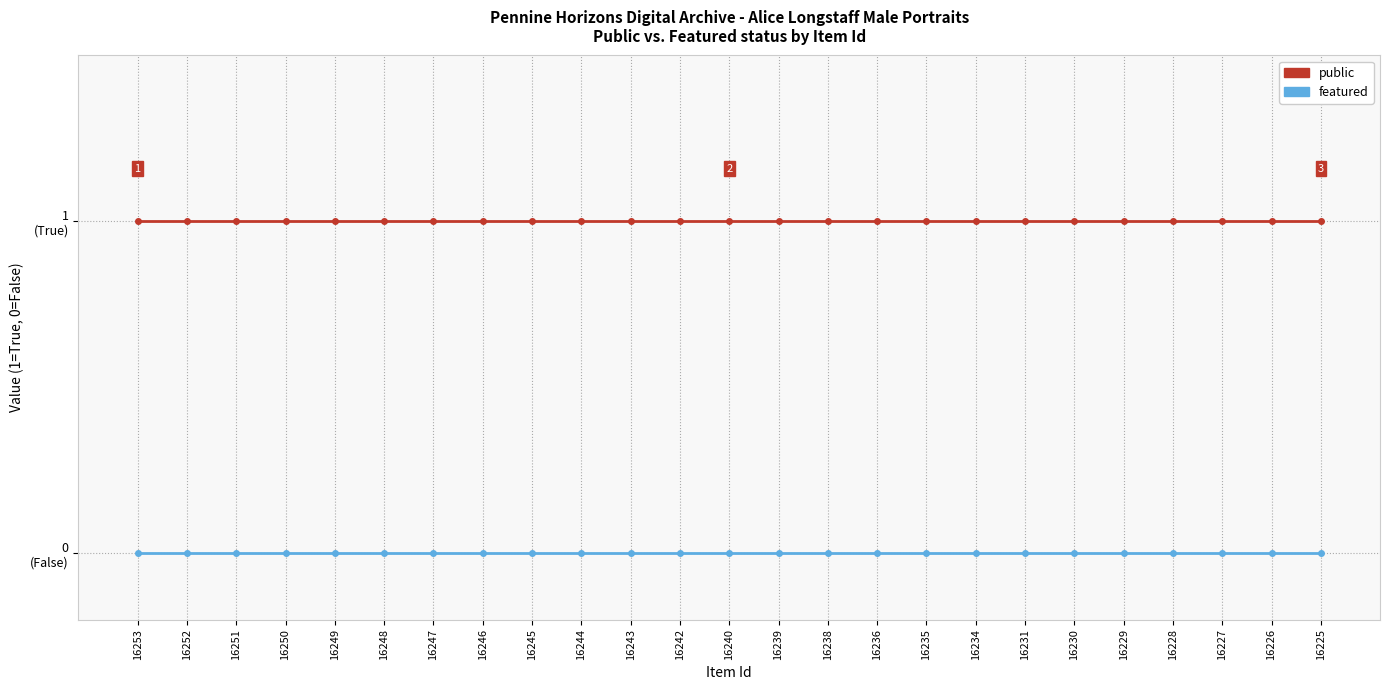

Is the value of public at 16240 greater than the value of featured at 16253?

Yes